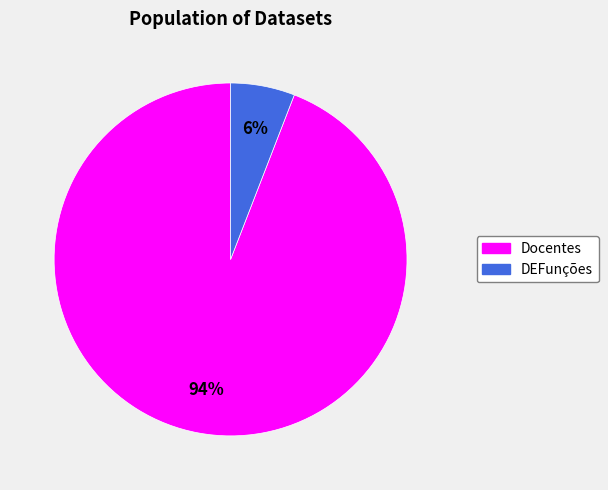

Which has a higher value, DEFunções or Docentes?

Docentes